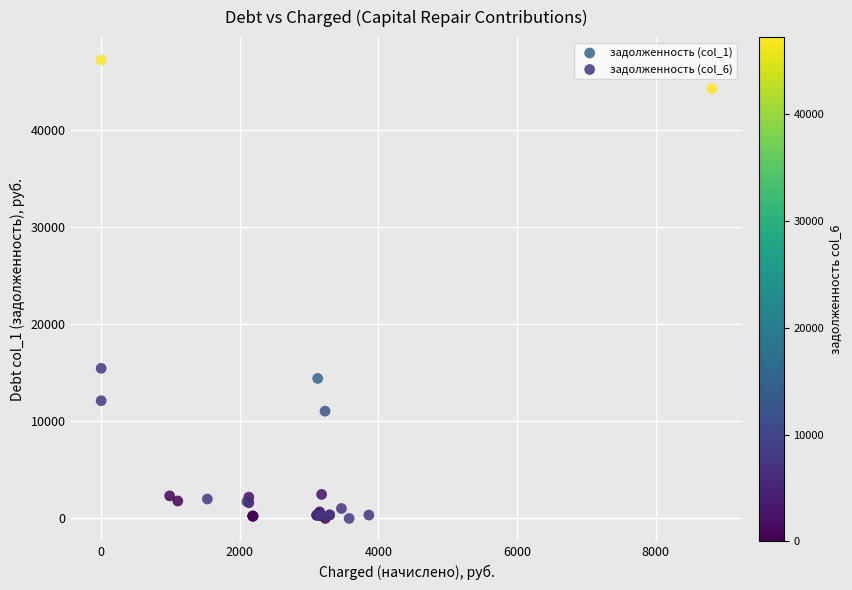

Which series has the widest spread of Y values?

задолженность (col_6)